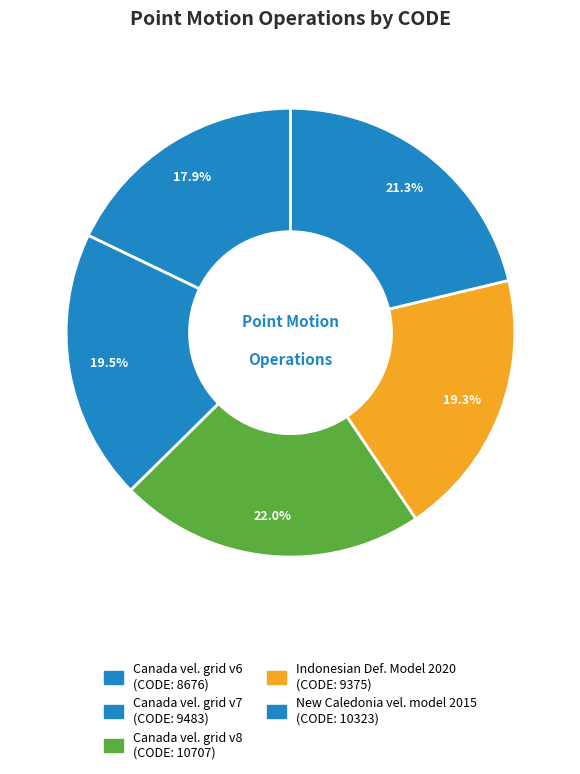

How many slices are in this pie chart?

5